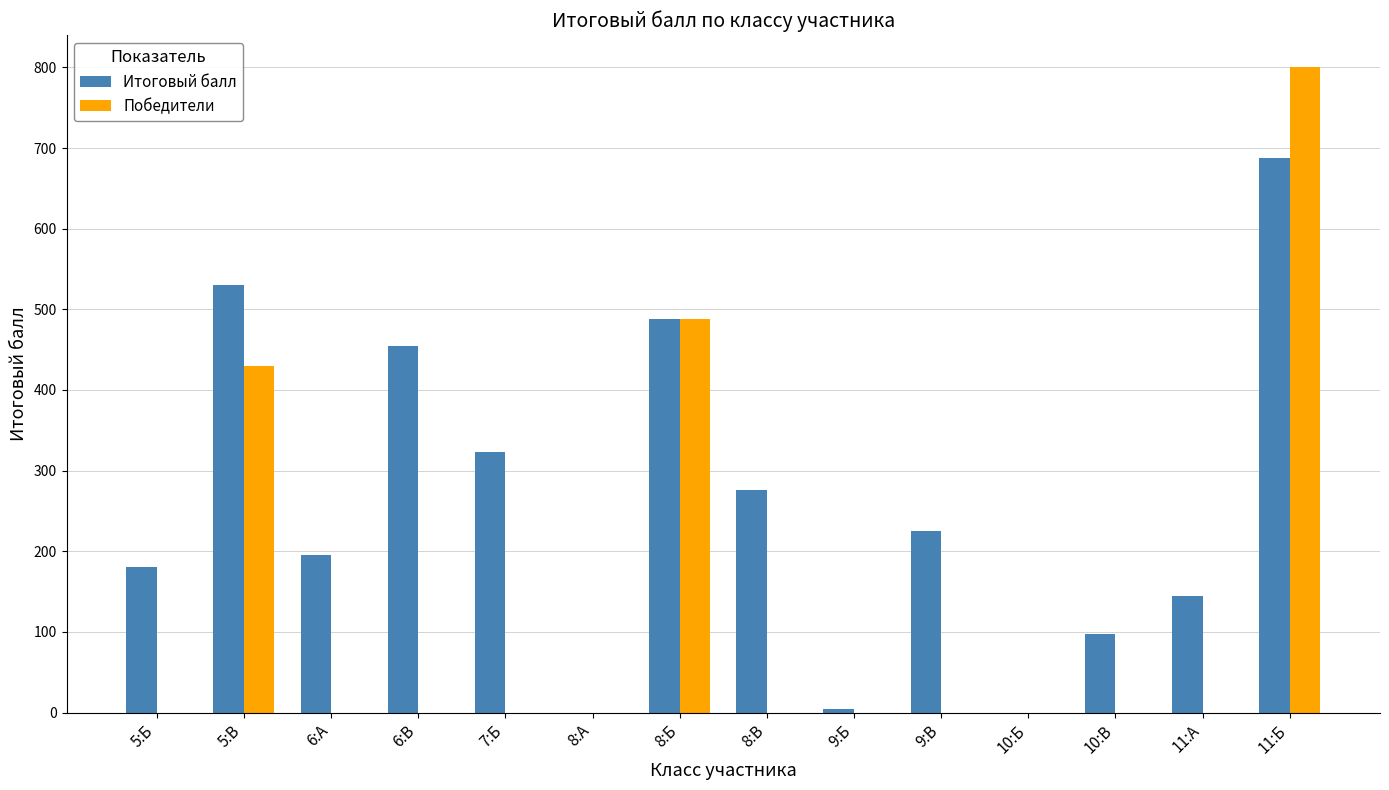

At which label is Итоговый балл closest to 344?

7:Б